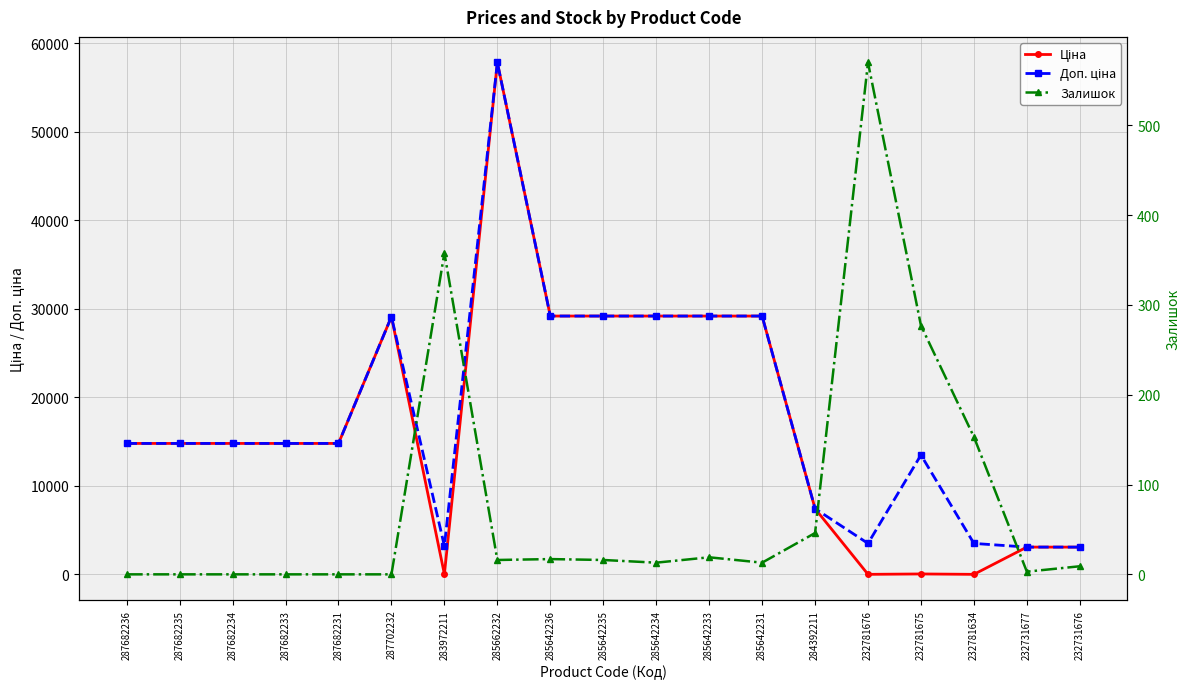

Reading left to right, what are all the values shown in this chart?

Ціна: 287682236=14800.8	287682235=14800.8	287682234=14800.8	287682233=14800.8	287682231=14800.8	287702232=29119.2	283972211=32.0	285662232=57826.2	285642236=29188.5	285642235=29188.5	285642234=29188.5	285642233=29188.5	285642231=29188.5	284392211=7436.2	232781676=15.6	232781675=60.0	232781634=15.6	232731677=3094.7	232731676=3091.2
Доп. ціна: 287682236=14800.8	287682235=14800.8	287682234=14800.8	287682233=14800.8	287682231=14800.8	287702232=29119.2	283972211=3205.0	285662232=57826.2	285642236=29188.5	285642235=29188.5	285642234=29188.5	285642233=29188.5	285642231=29188.5	284392211=7436.2	232781676=3508.0	232781675=13493.2	232781634=3508.0	232731677=3095.0	232731676=3091.0
Залишок: 287682236=0.0	287682235=0.0	287682234=0.0	287682233=0.0	287682231=0.0	287702232=0.0	283972211=358.0	285662232=16.0	285642236=17.0	285642235=16.0	285642234=13.0	285642233=19.0	285642231=13.0	284392211=46.0	232781676=570.0	232781675=277.0	232781634=153.0	232731677=3.0	232731676=9.0